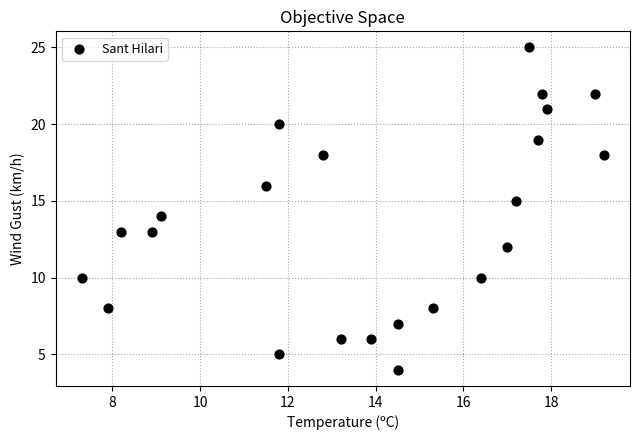

What is the range of Y values (max minus min)?

21